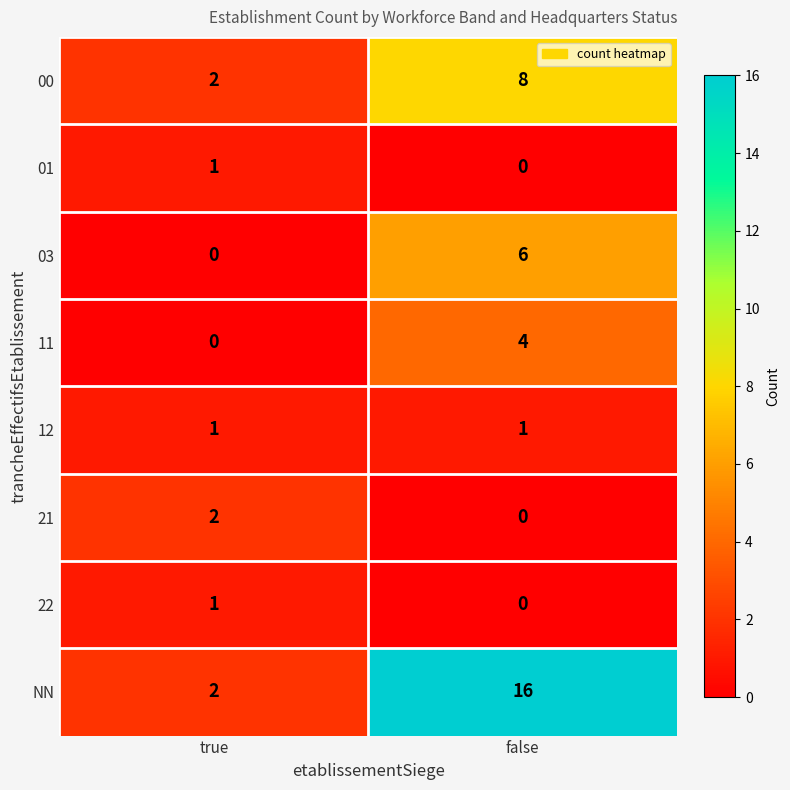

What is the difference between the highest and lowest values at true?

2